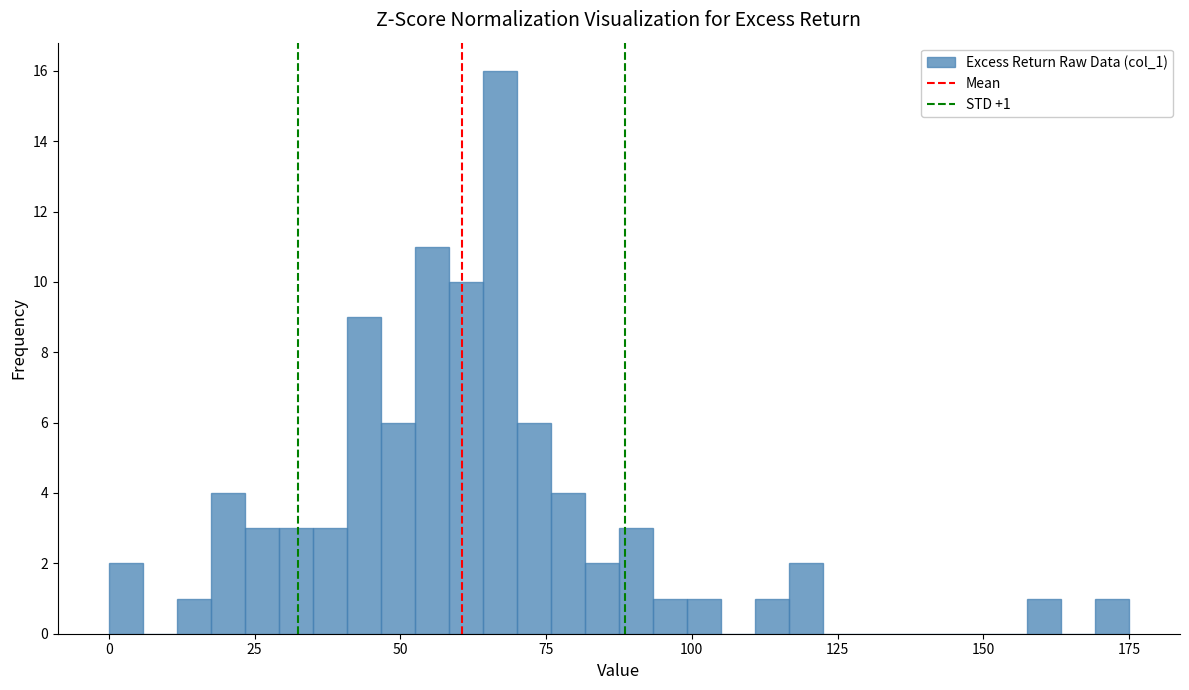

Read against the x-axis, roughly where is the centre of the tallest bar?

65